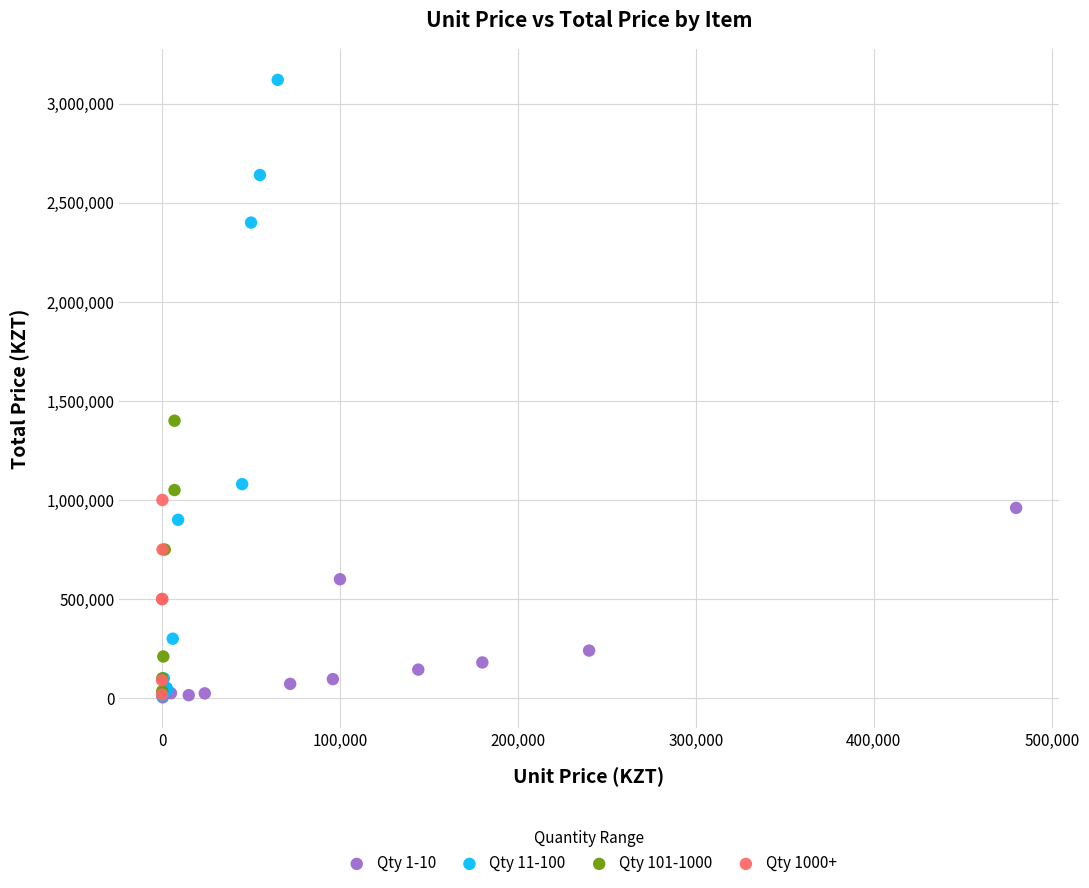

Which series contains the highest Y value?

Qty 11-100